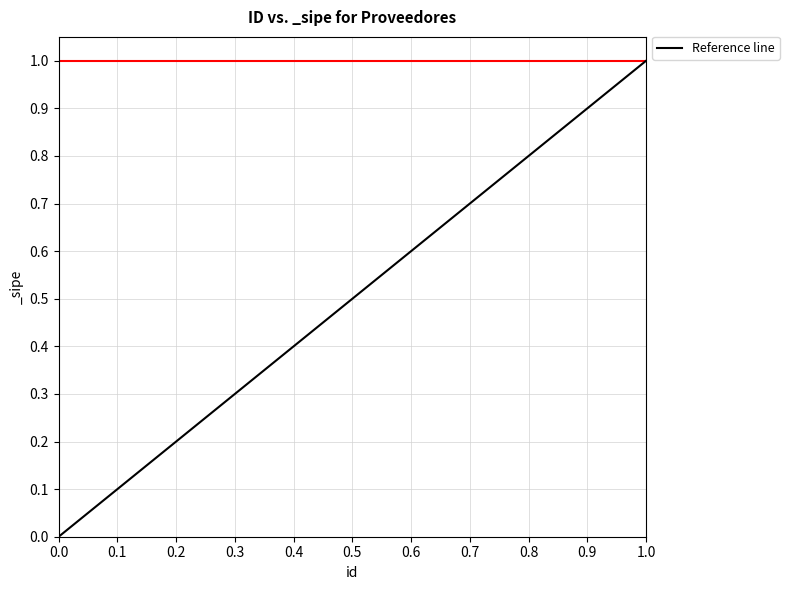

Reading left to right, transcribe all the data shown in this chart.

0	1